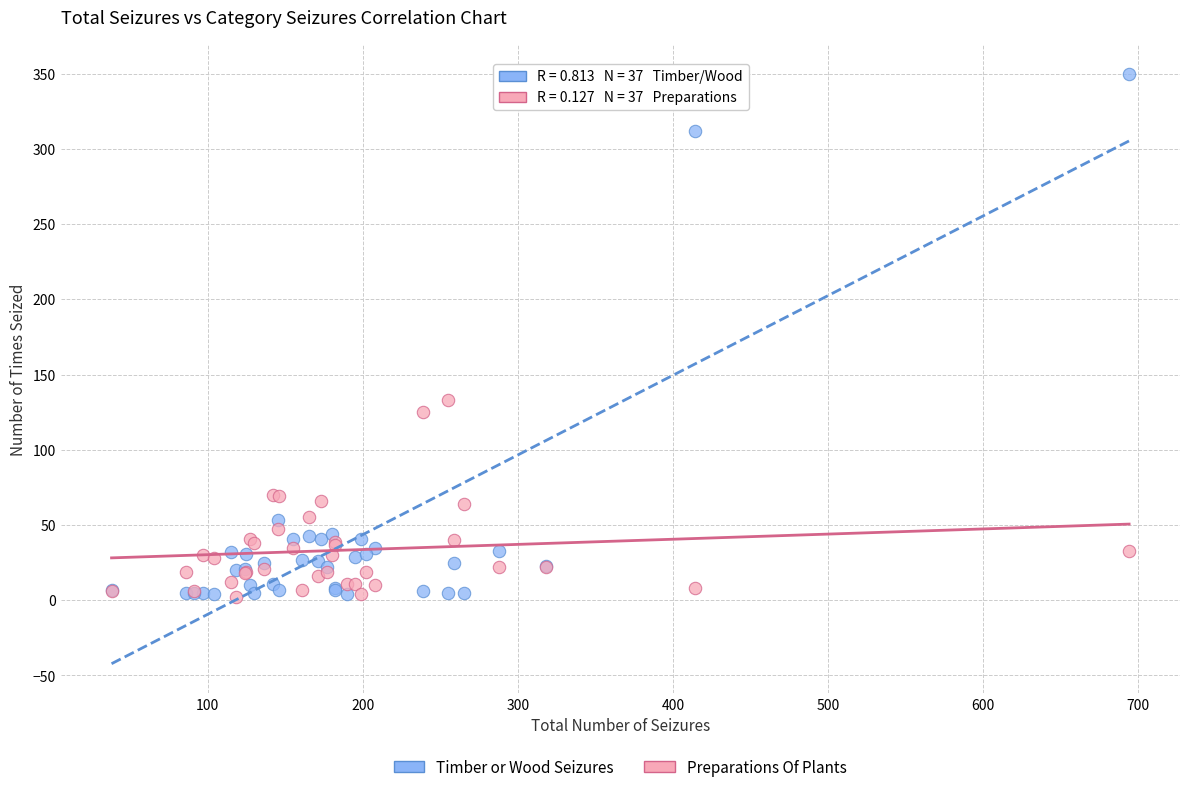

In the Timber or Wood Seizures series, what Y value is closest to 177?

53